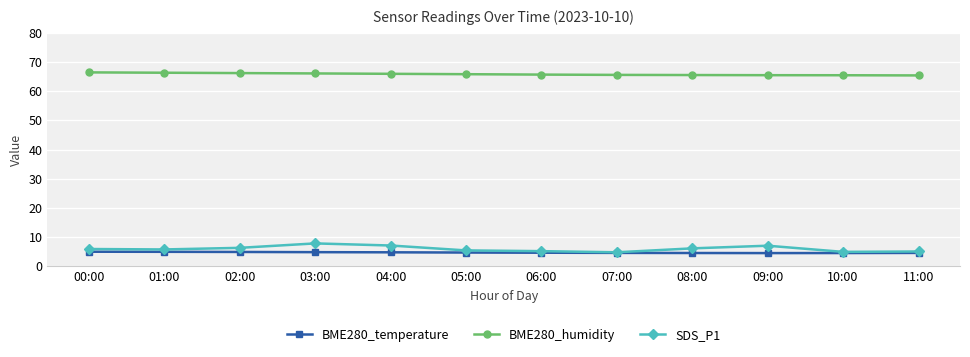

What is the difference between the highest and lowest values at 07:00?

61.0